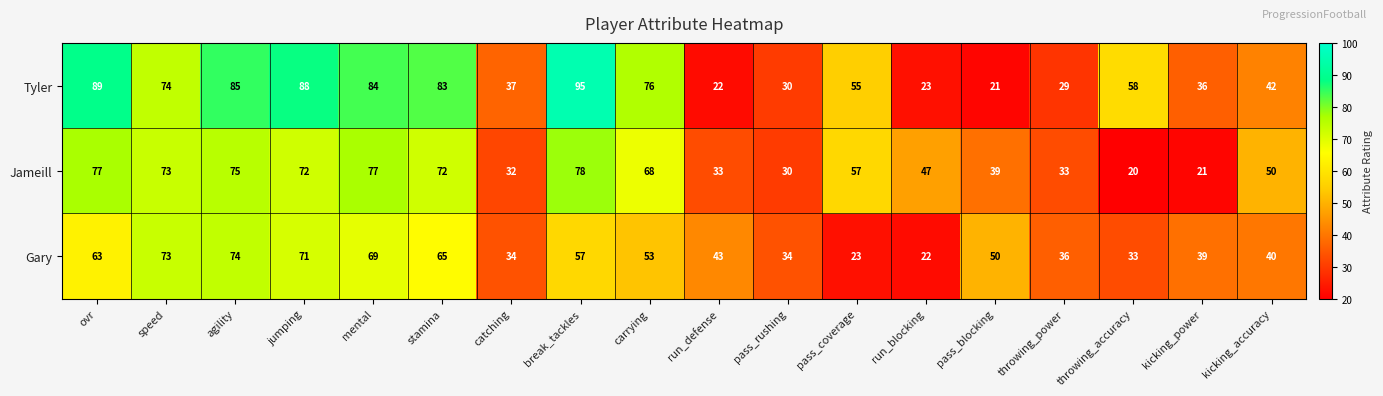

At which category is the sum across all series the highest?

agility